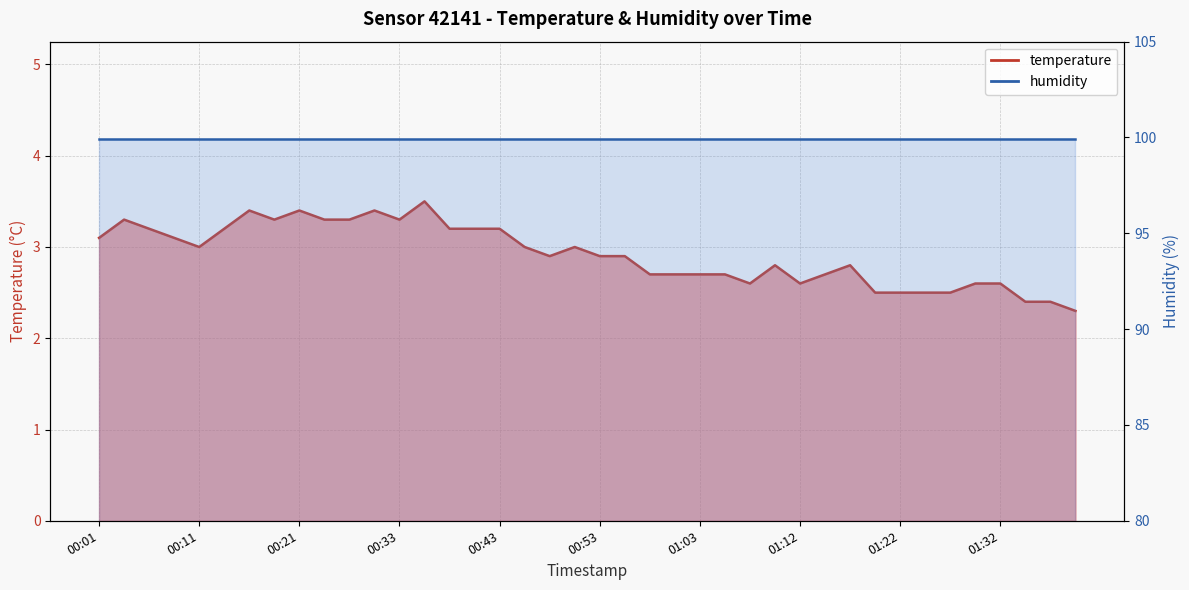

What is the change in value from 00:13 to 00:45?

-0.2